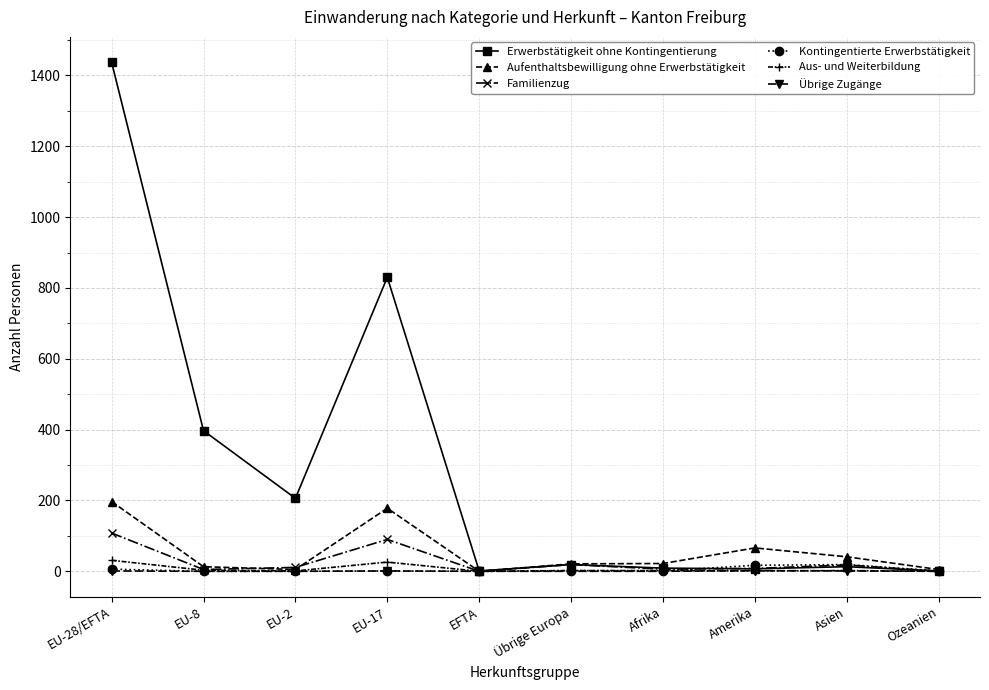

At how many categories does at least one series exceed 264?

3